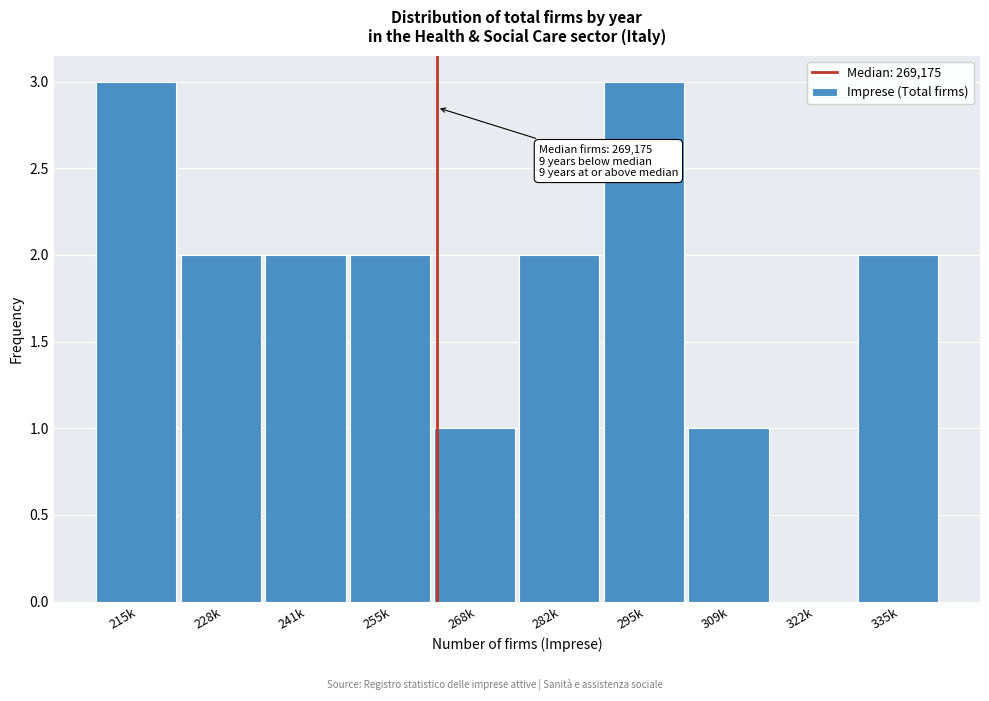

Approximately how many times larger is the value at 228k compared to 295k?

0.7